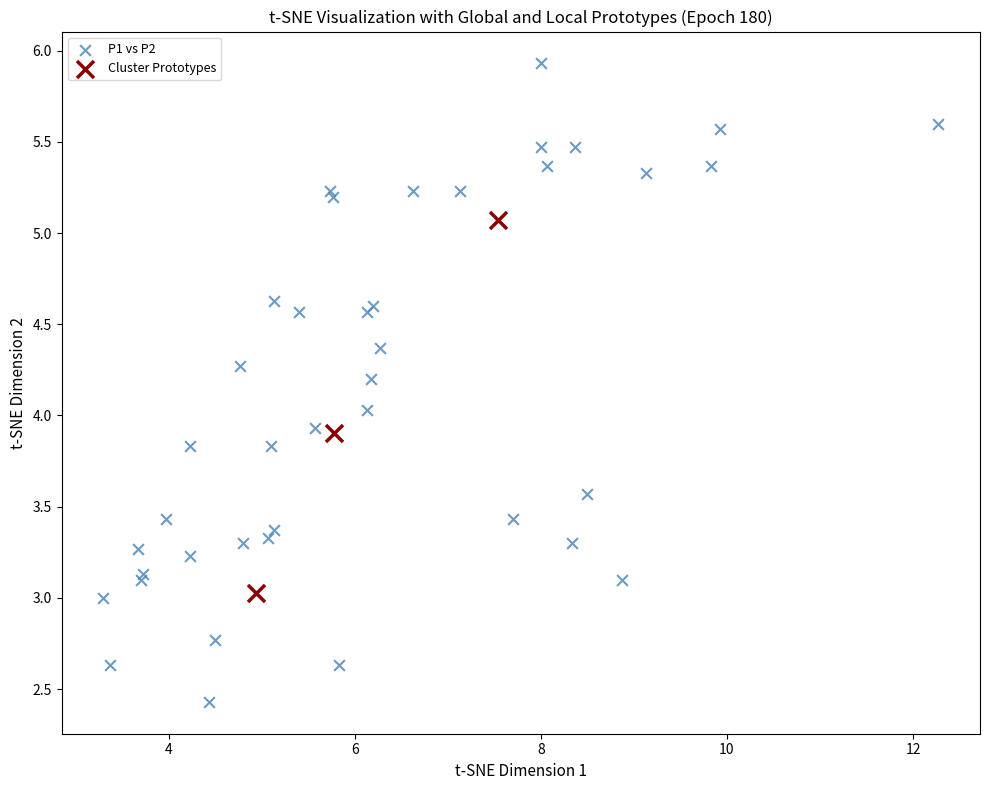

Which series contains the highest Y value?

P1 vs P2